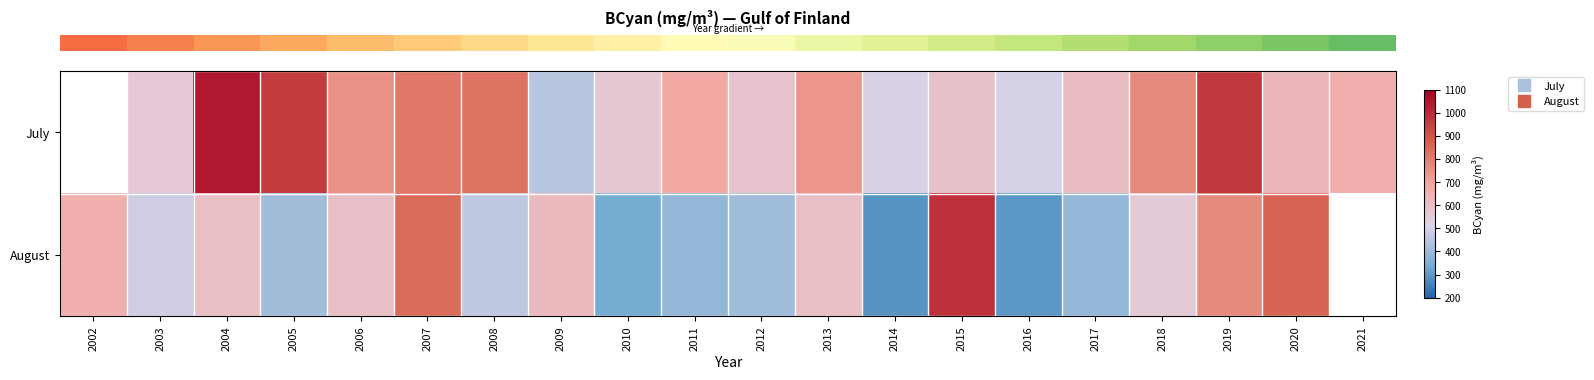

At which category does the chart reach its minimum across all series?

2014